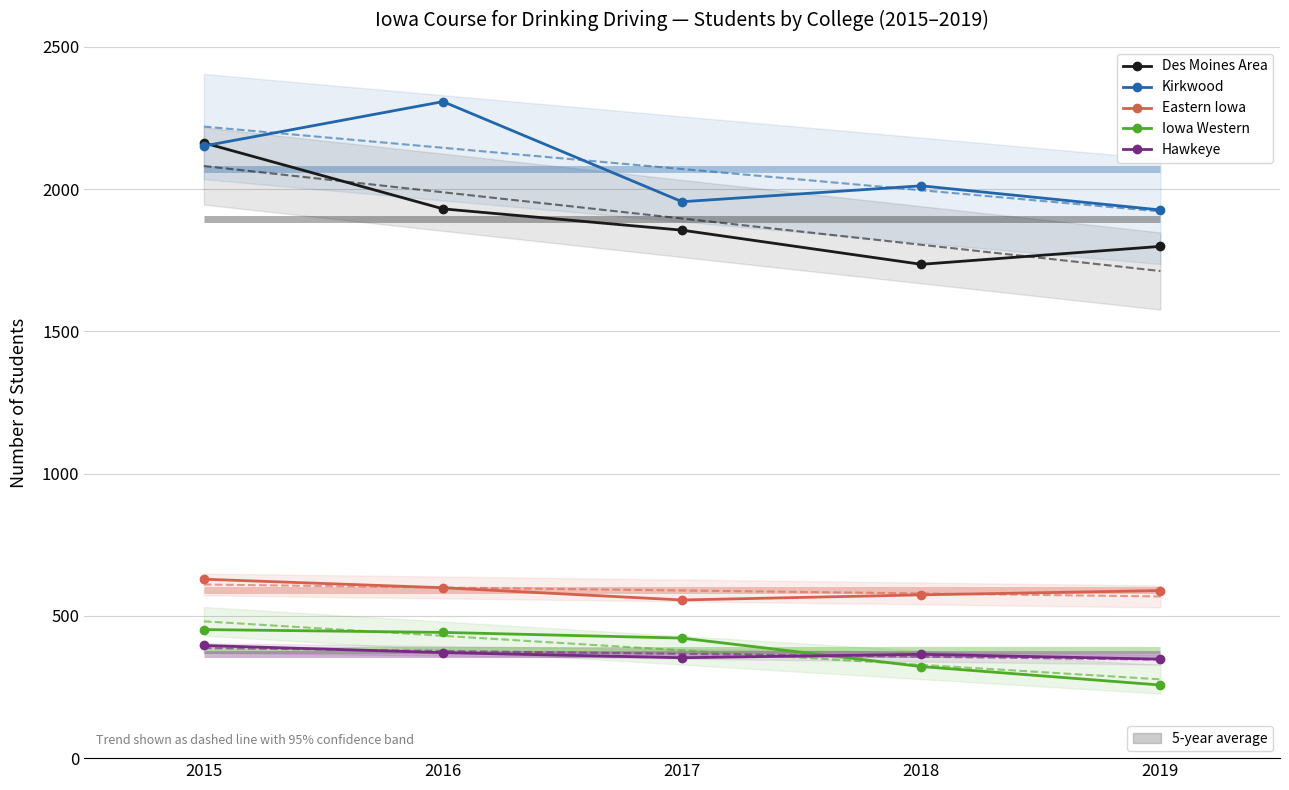

Is it true that Eastern Iowa equals 1027 at 2015?

False